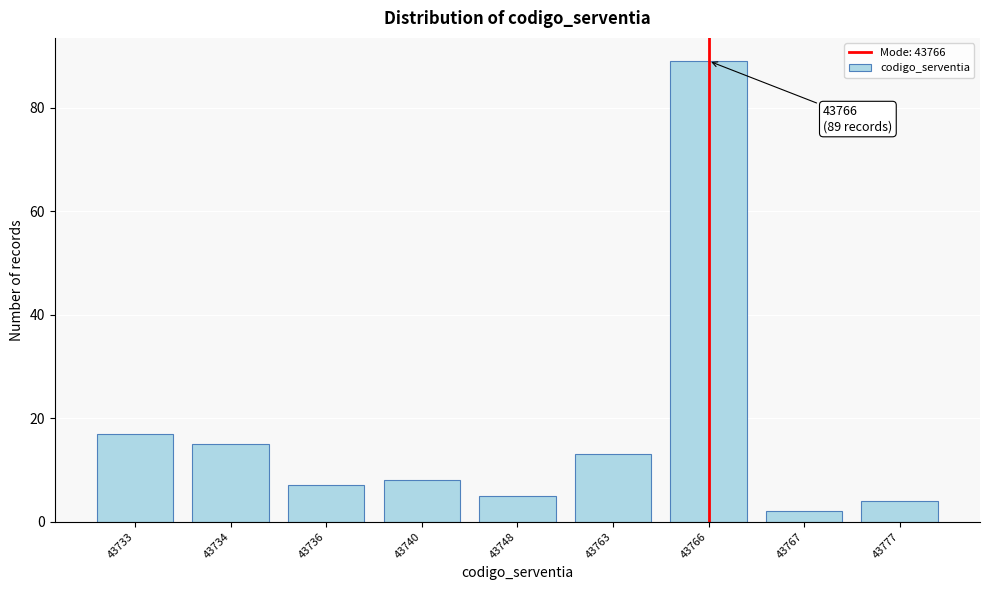

Reading right to left, what are all the values shown in this chart?

4	2	89	13	5	8	7	15	17